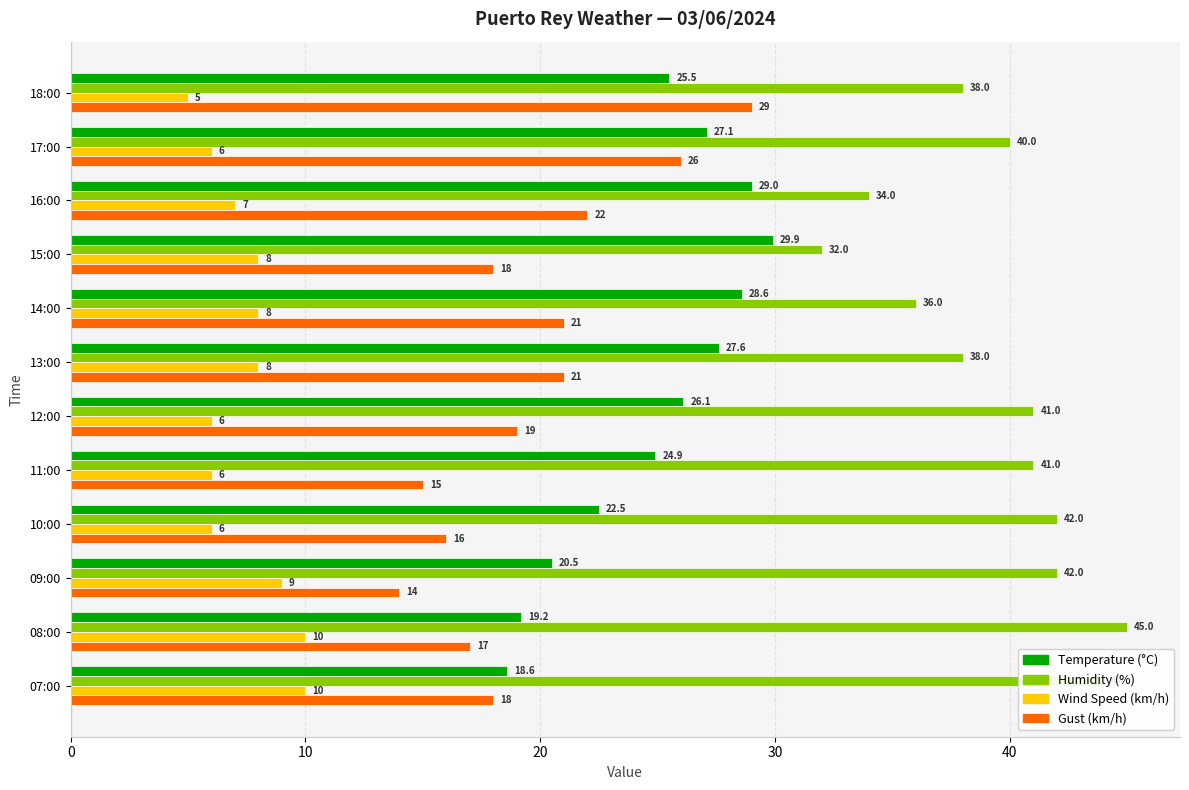

Which series has the largest range (max minus min)?

Gust (km/h)